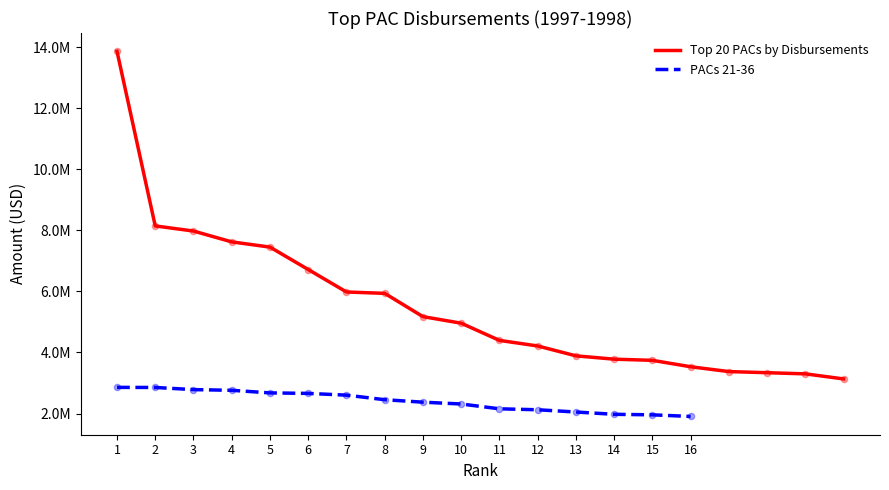

Between 15 and 19, which is larger?

15